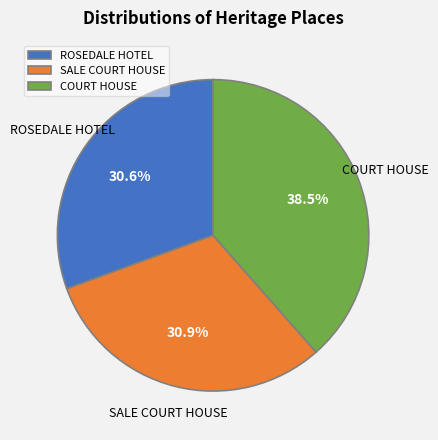

To the nearest percent, what is the difference between the largest and smallest slice percentages?

8%